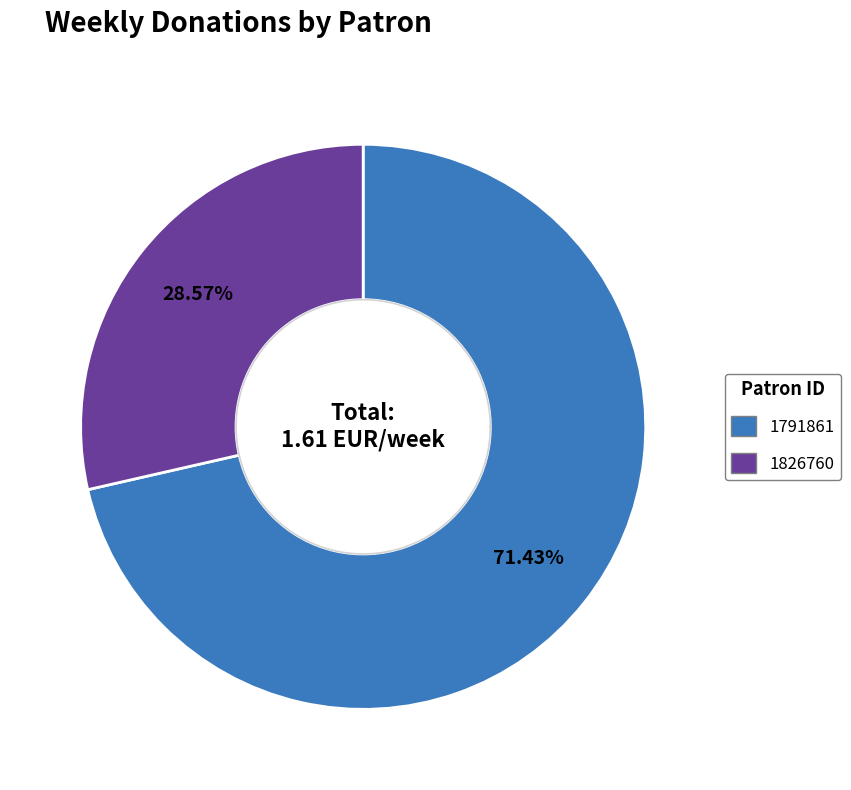

Approximately how many times larger is the value at 1826760 compared to 1791861?

0.4